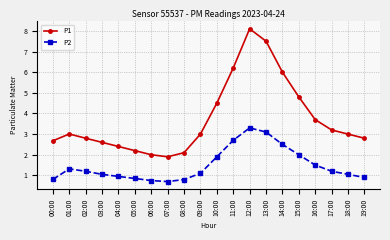

What is the maximum value for P2?

3.3